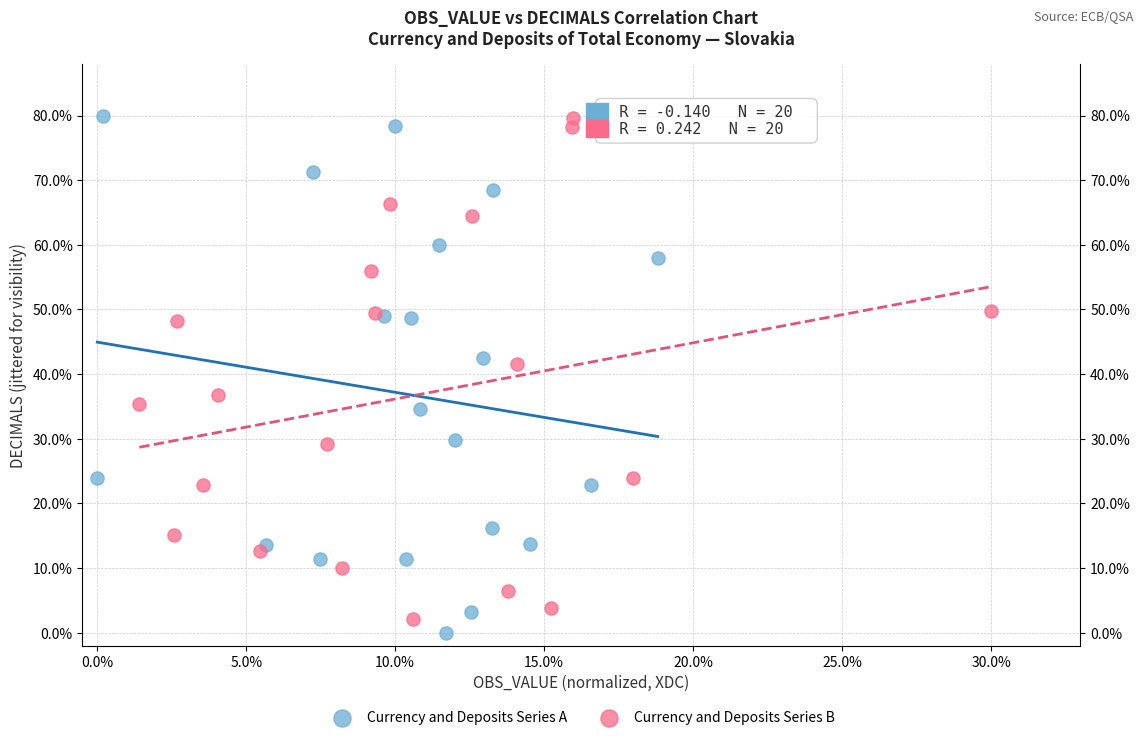

What are all the series names shown in the legend?

Currency and Deposits Series A, Currency and Deposits Series B